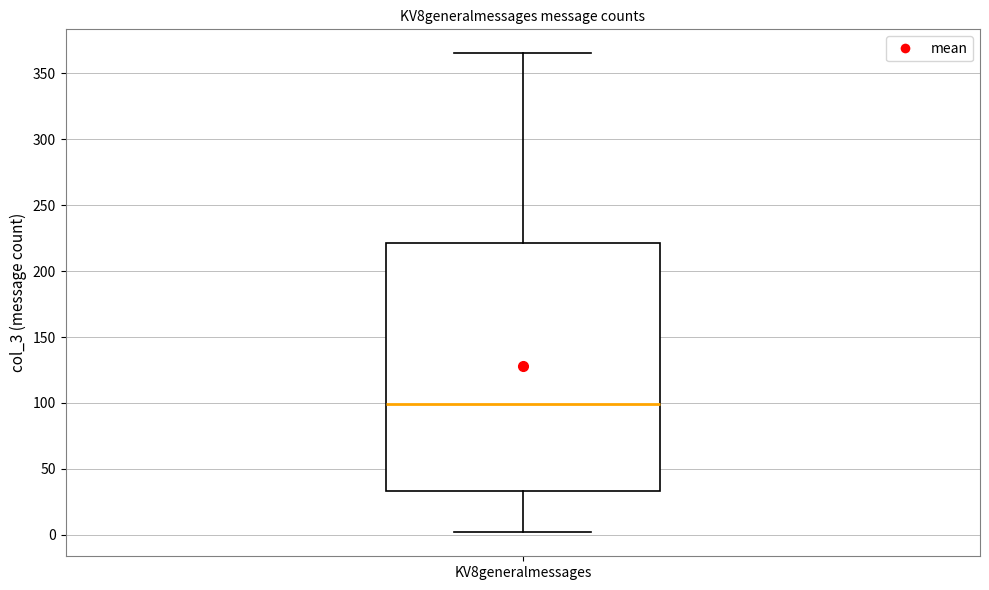

Transcribe this box plot: give where the median line is, the range the box spans, and where the two whiskers end, as read against the y-axis. The values are not printed on the chart, so give them approximately, as read against the axis.

median 100, box 35 to 220, whiskers 0 to 365